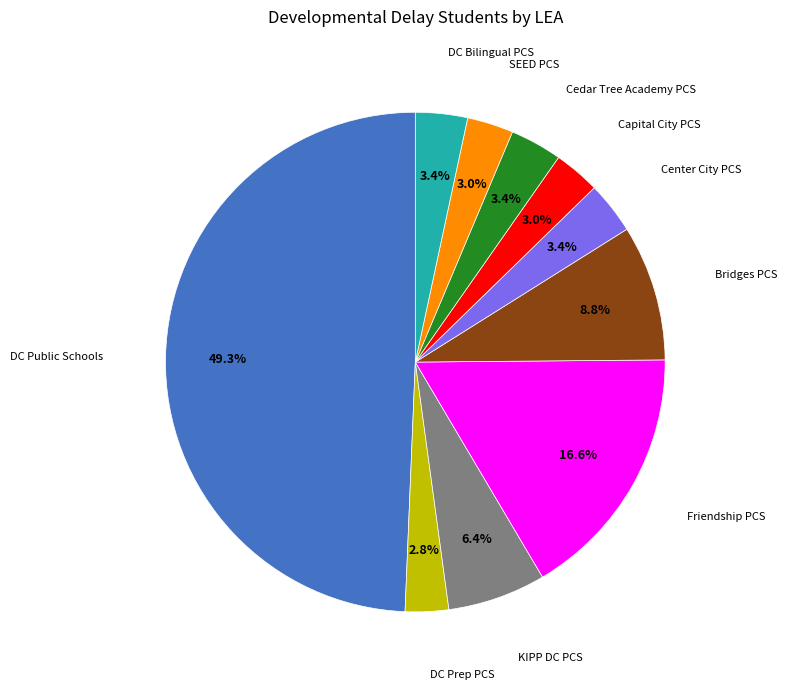

How many slices are in this pie chart?

10